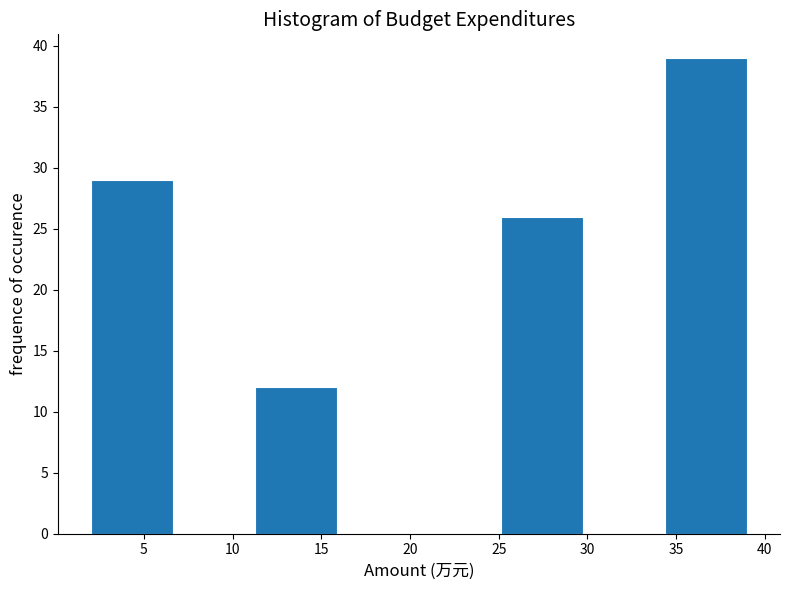

Reading left to right, list every bar in this chart as the range it spans on the x-axis followed by its height. Neither the bar edges nor the heights are printed on the chart, so give them approximately, as read against the axes.

2.0 to 6.5: 29
6.5 to 11.5: 0
11.5 to 16.0: 12
16.0 to 20.5: 0
20.5 to 25.0: 0
25.0 to 30.0: 26
30.0 to 34.5: 0
34.5 to 39.0: 39